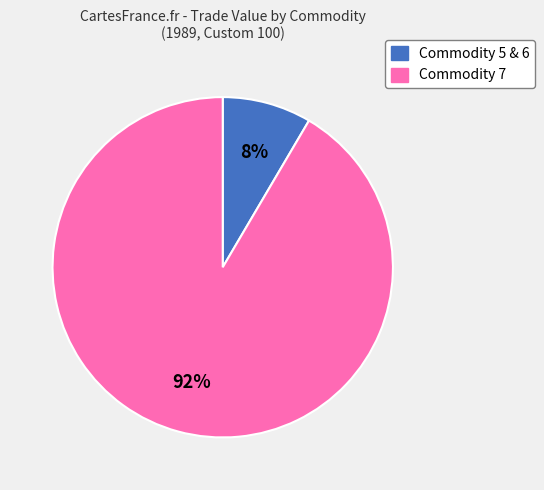

To the nearest percent, what is the average slice percentage?

50%